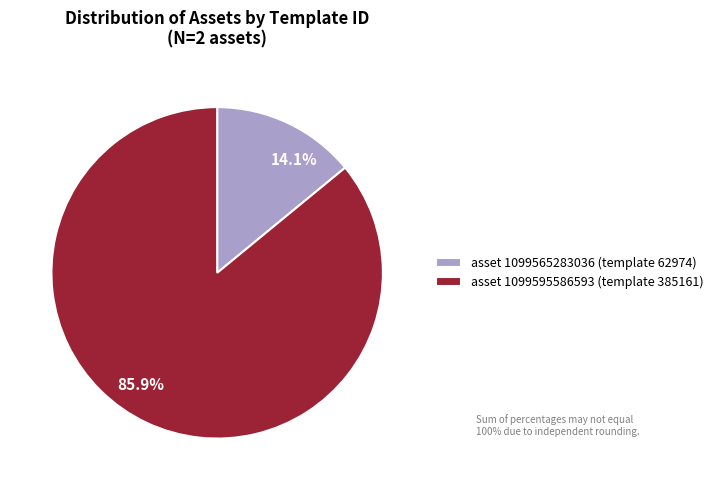

Is 14.1% the majority of the pie?

No